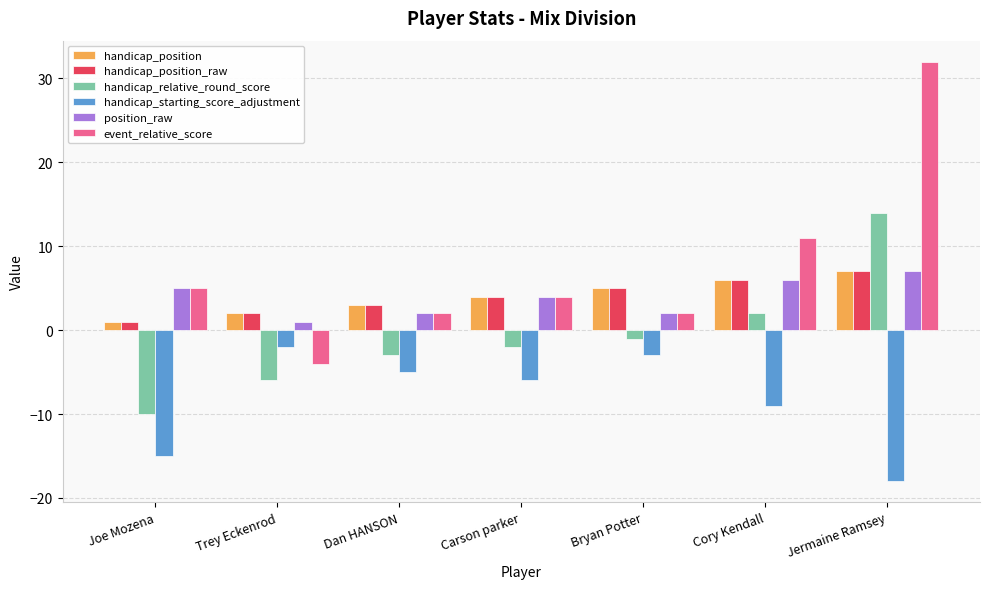

Reading left to right, transcribe all the data shown in this chart.

handicap_position: Joe Mozena=1	Trey Eckenrod=2	Dan HANSON=3	Carson parker=4	Bryan Potter=5	Cory Kendall=6	Jermaine Ramsey=7
handicap_position_raw: Joe Mozena=1	Trey Eckenrod=2	Dan HANSON=3	Carson parker=4	Bryan Potter=5	Cory Kendall=6	Jermaine Ramsey=7
handicap_relative_round_score: Joe Mozena=-10	Trey Eckenrod=-6	Dan HANSON=-3	Carson parker=-2	Bryan Potter=-1	Cory Kendall=2	Jermaine Ramsey=14
handicap_starting_score_adjustment: Joe Mozena=-15	Trey Eckenrod=-2	Dan HANSON=-5	Carson parker=-6	Bryan Potter=-3	Cory Kendall=-9	Jermaine Ramsey=-18
position_raw: Joe Mozena=5	Trey Eckenrod=1	Dan HANSON=2	Carson parker=4	Bryan Potter=2	Cory Kendall=6	Jermaine Ramsey=7
event_relative_score: Joe Mozena=5	Trey Eckenrod=-4	Dan HANSON=2	Carson parker=4	Bryan Potter=2	Cory Kendall=11	Jermaine Ramsey=32